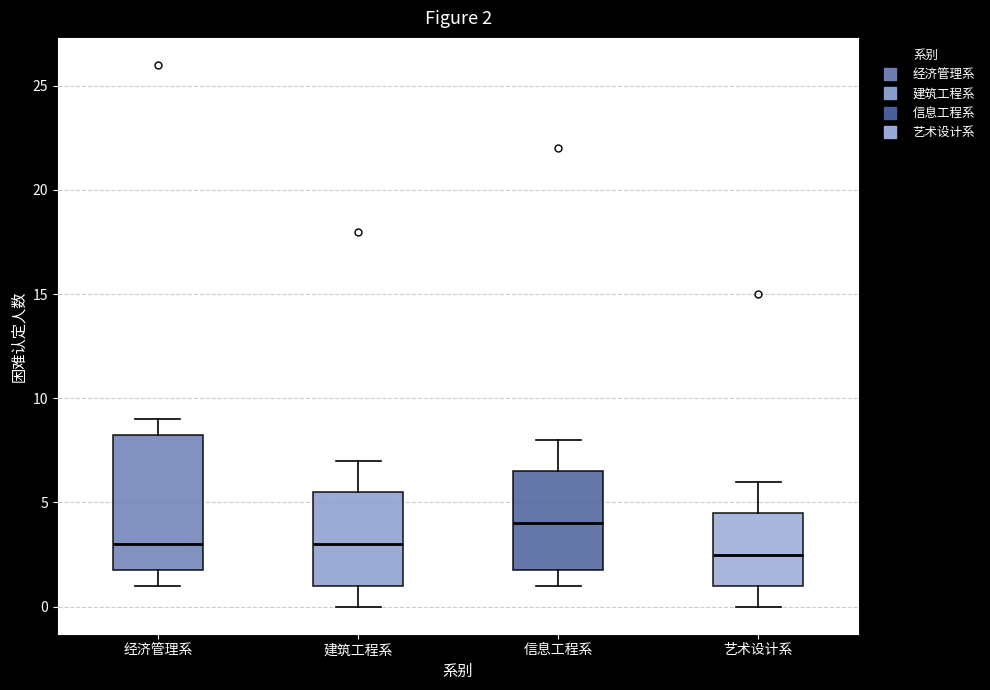

Which box has the lowest median line?

艺术设计系